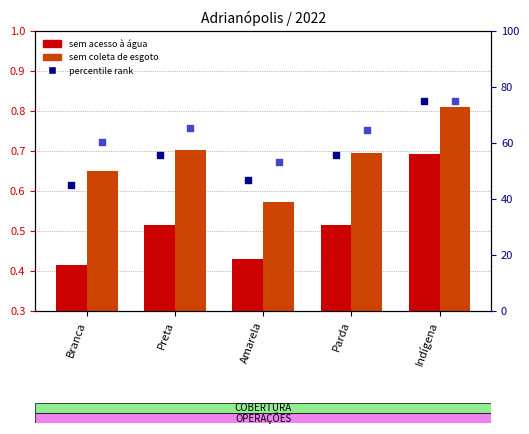

Which series has the widest spread of Y values?

percentile rank (água)